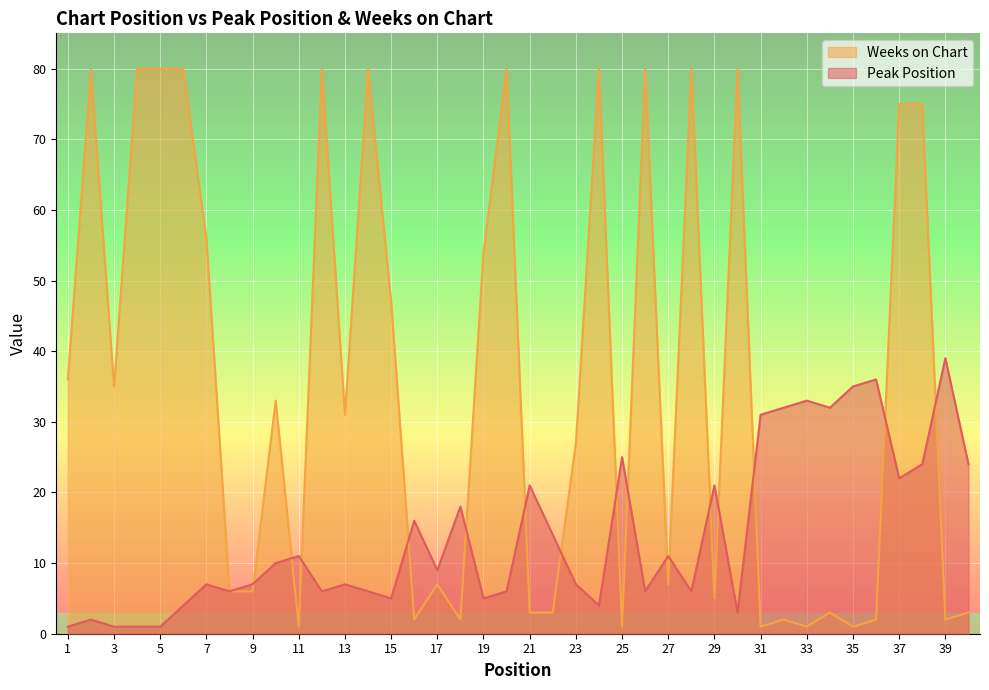

List the series in order of their overall mean, lowest first.

Peak Position, Weeks on Chart